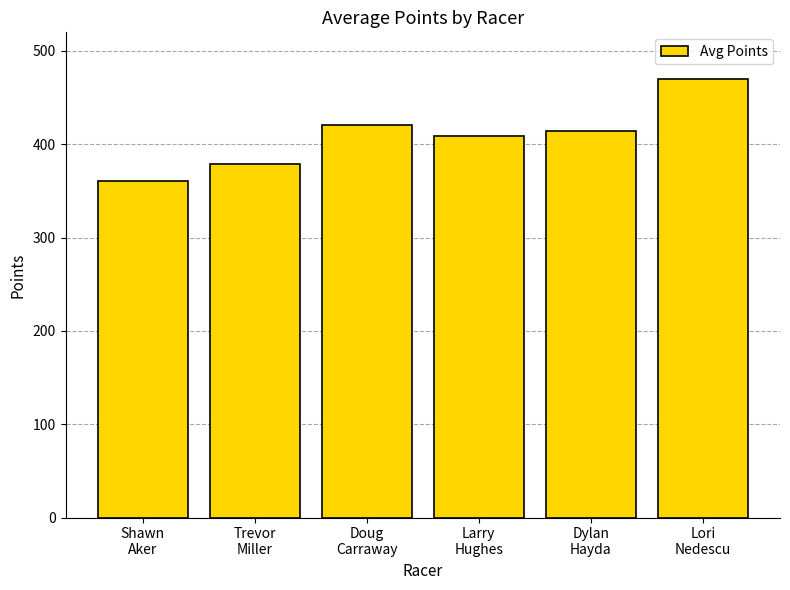

What is the difference between the second highest and minimum values?

59.6